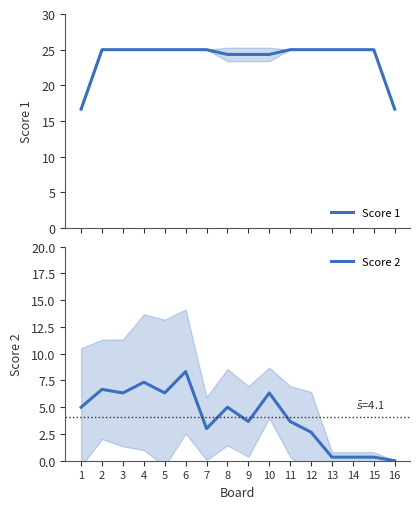

How many data points in Score 1 are above 24?

14